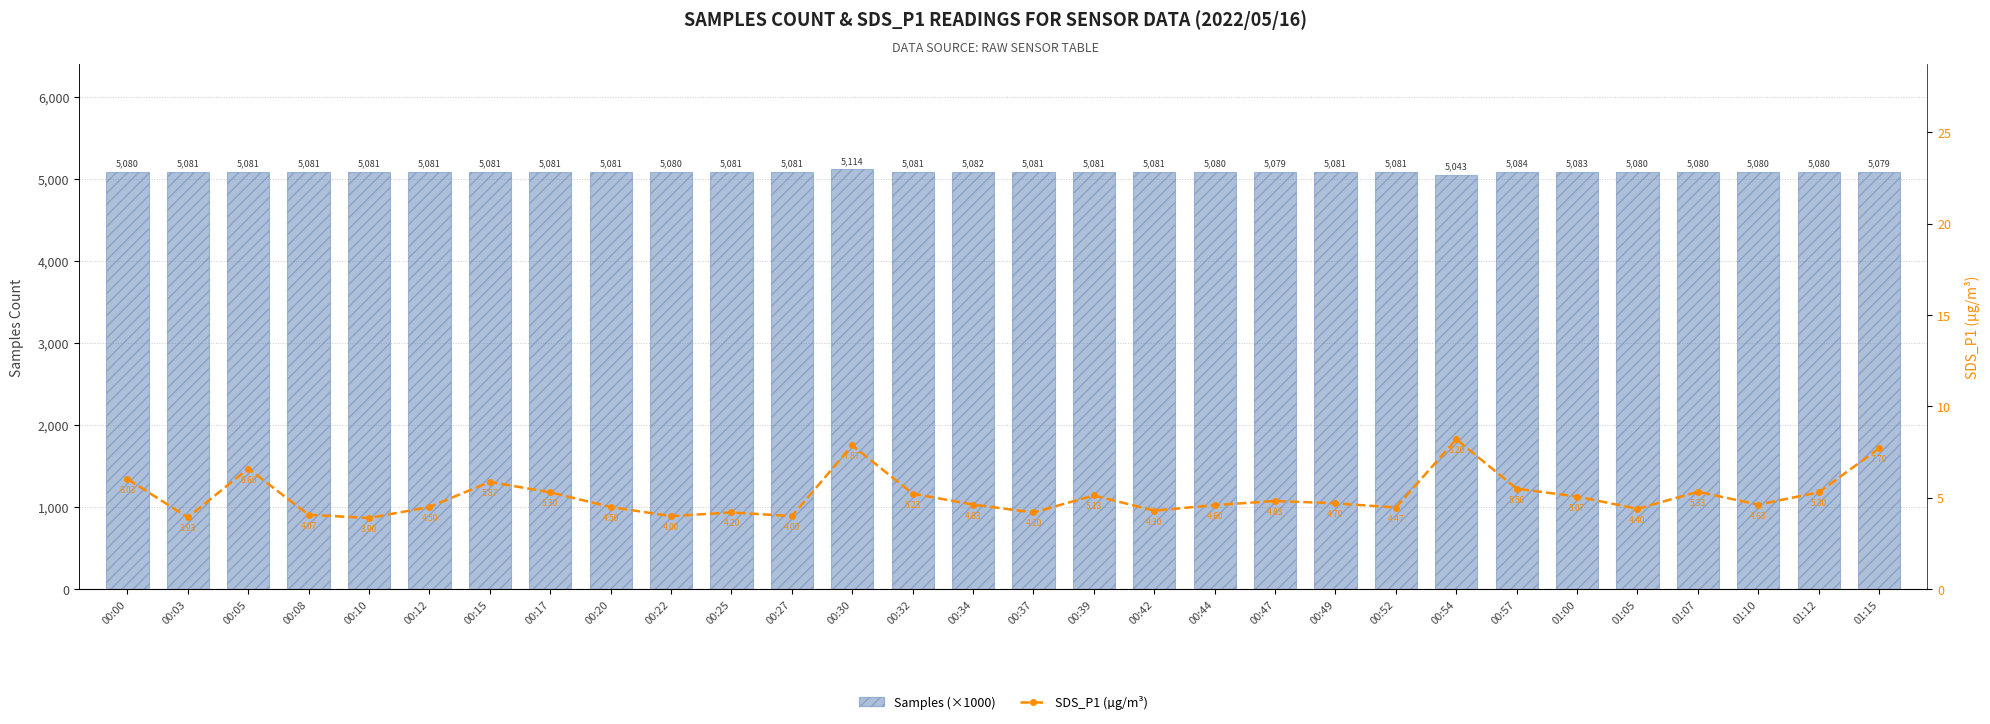

At how many categories does at least one series exceed 355?

30